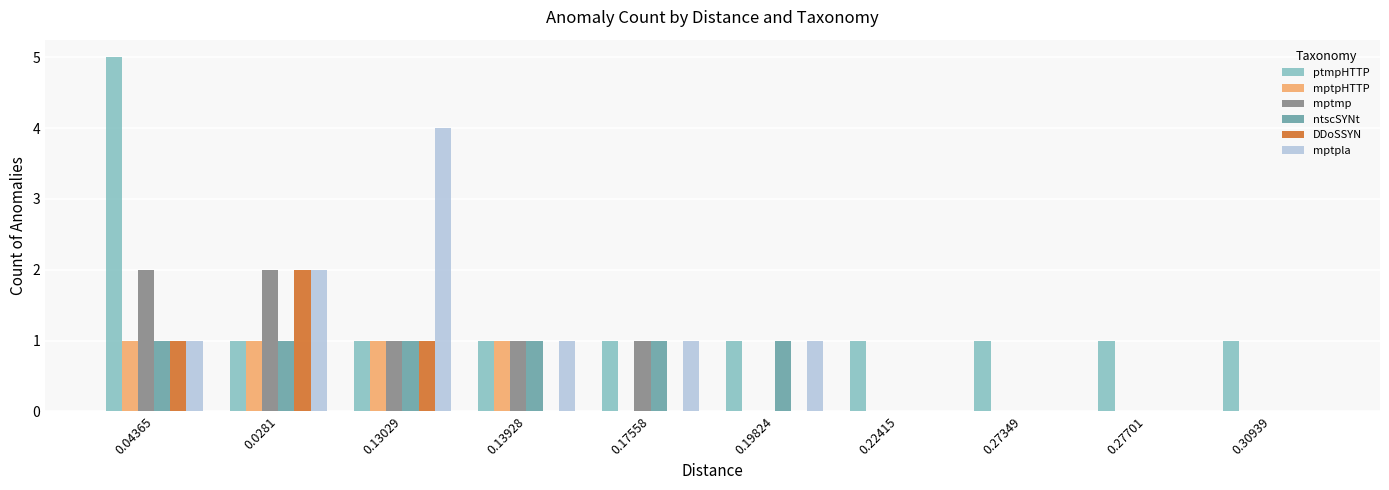

True or false: DDoSSYN has a value of 0 at 0.27701.

True